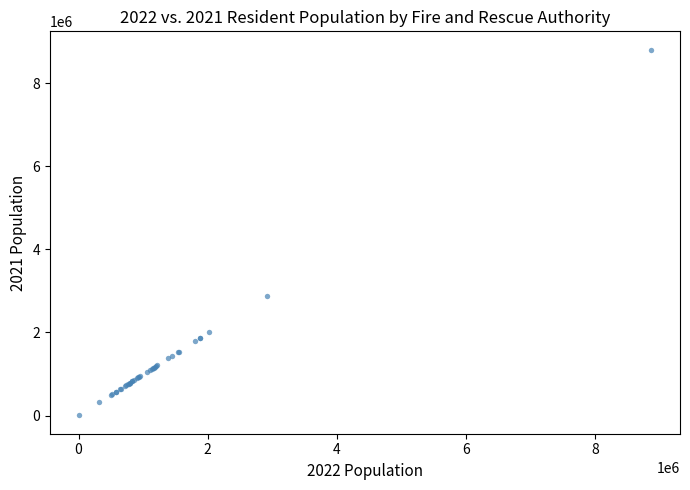

What Y value in the scatter plot is closest to 4403520?

2869531